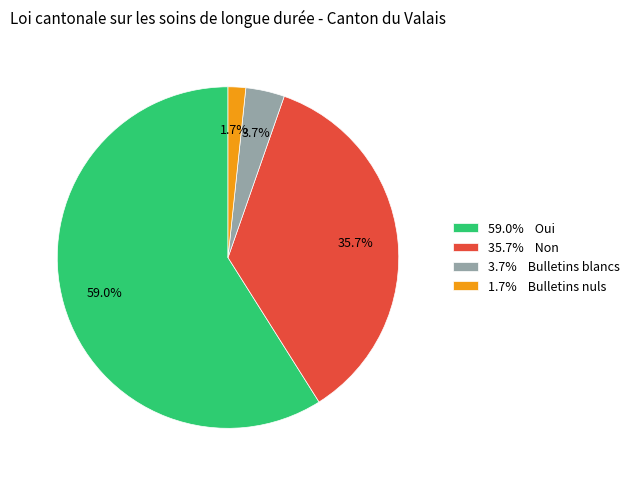

Does any single category account for the majority?

Yes